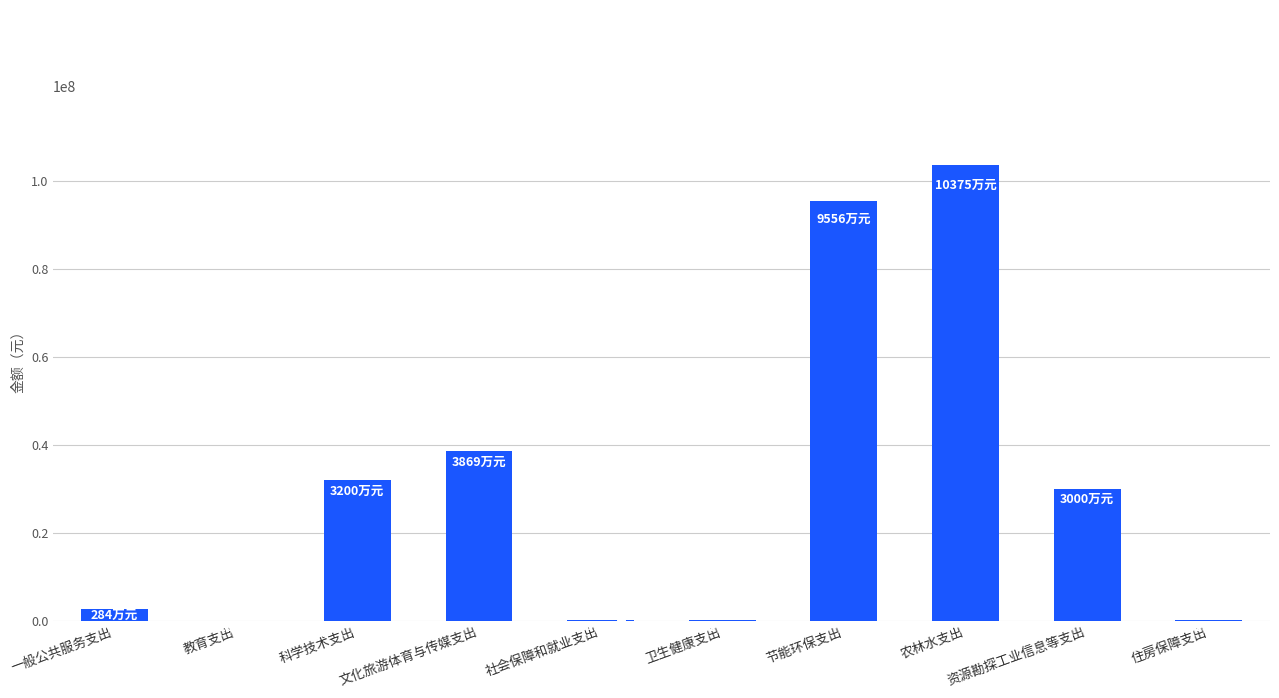

The value at 资源勘探工业信息等支出 is 30000000. True or false?

True